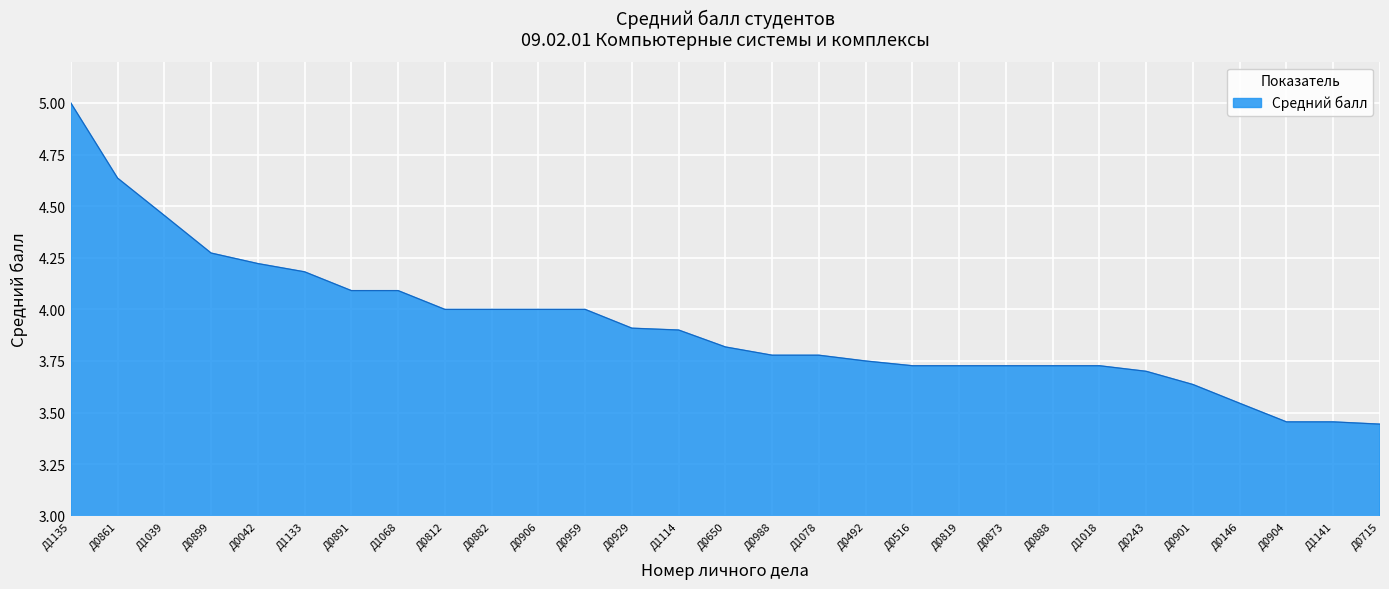

What position from the right is Д0715?

1